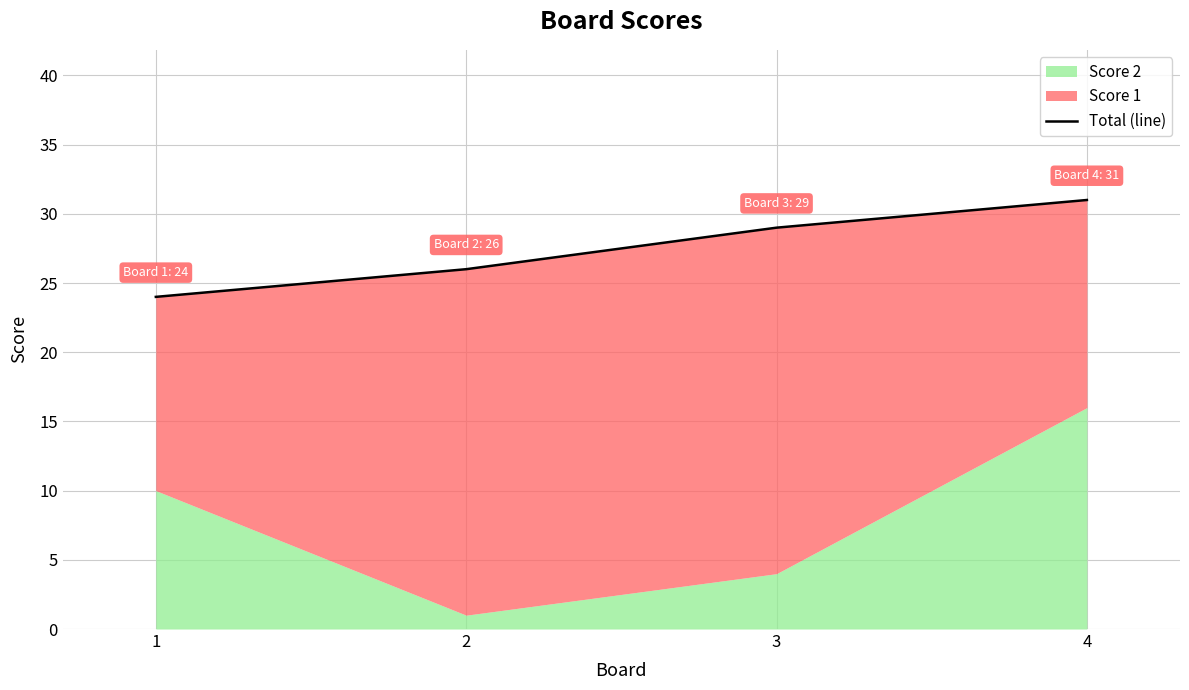

How many data points does each series have?

4